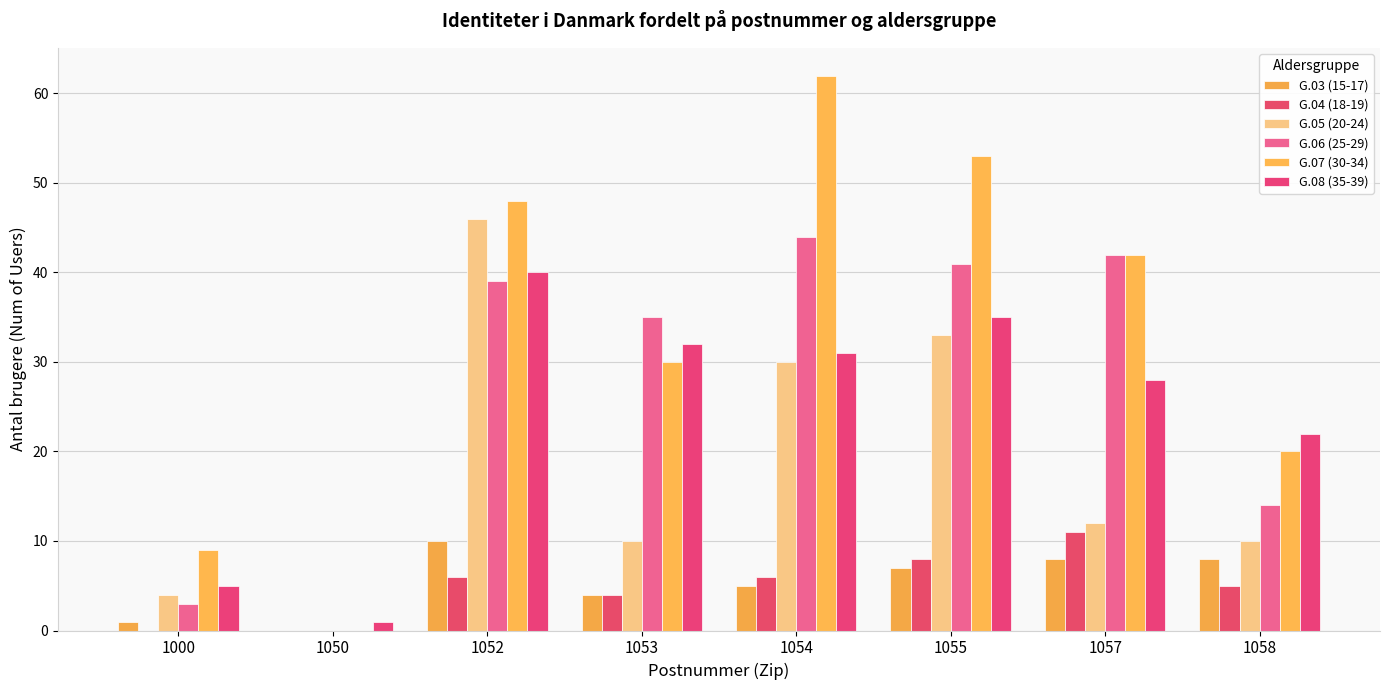

Where does the G.04 (18-19) series first go above 6?

1055